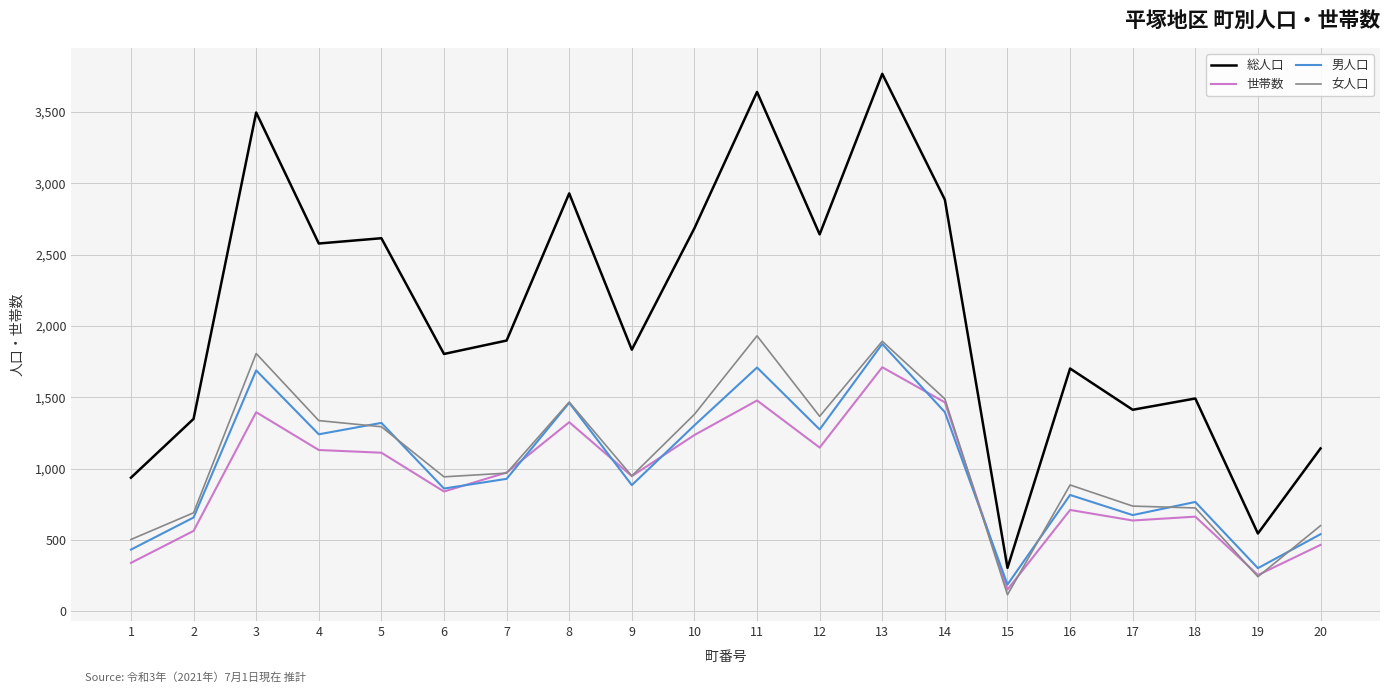

The 男人口 series shows 2720 at 11. True or false?

False